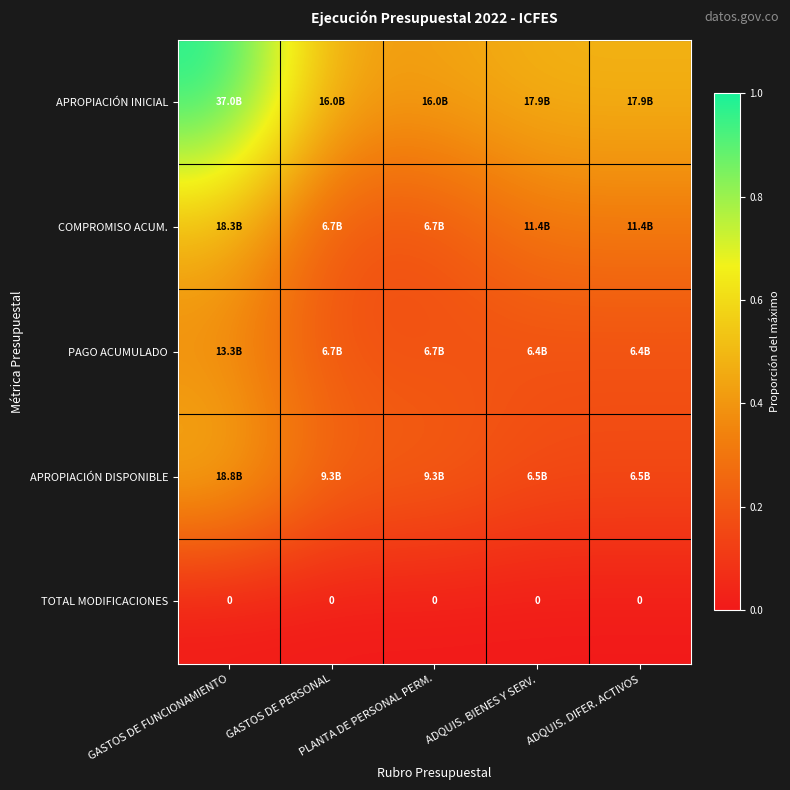

Which series changed the most between GASTOS DE PERSONAL and PLANTA DE PERSONAL PERM.?

APROPIACIÓN INICIAL